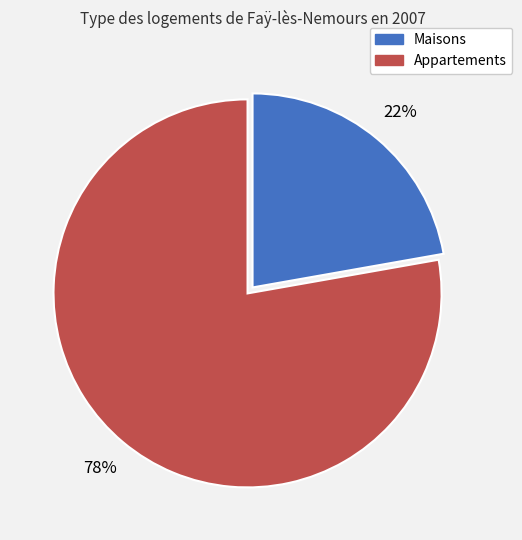

Does any single category account for the majority?

Yes